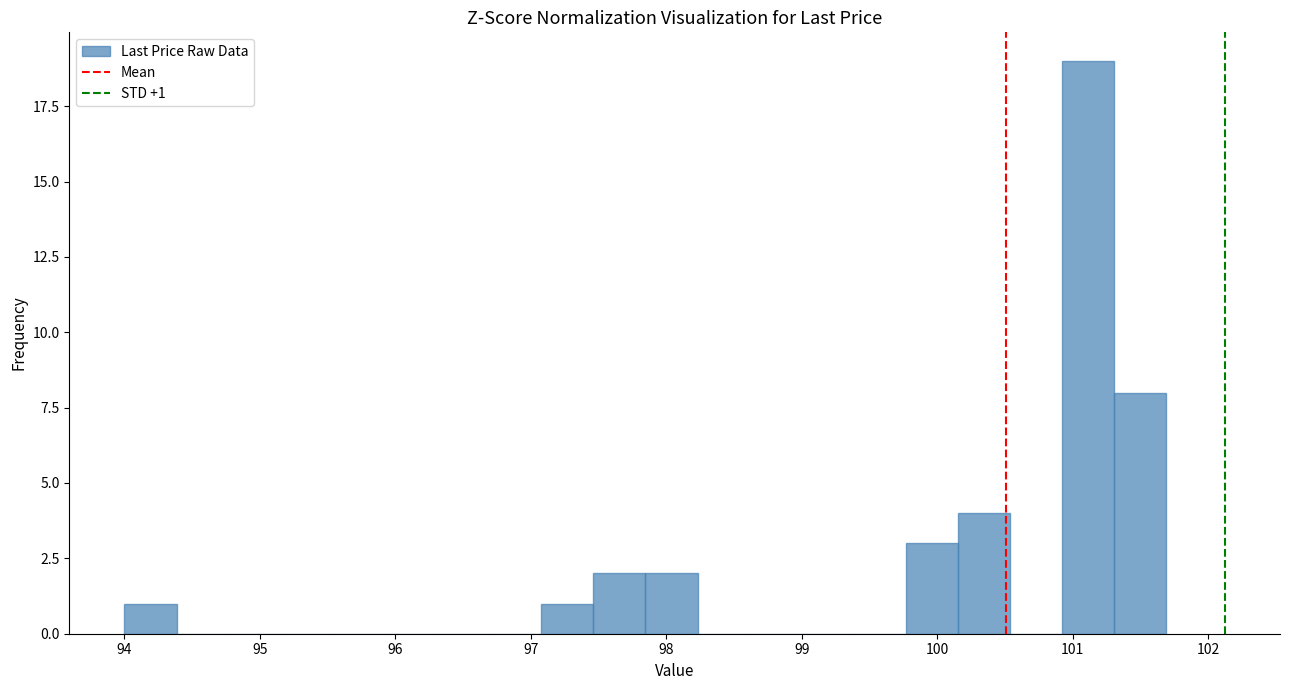

Around what value on the x-axis is the tallest bar? Give the approximate position of its centre, as read against the axis.

101.1